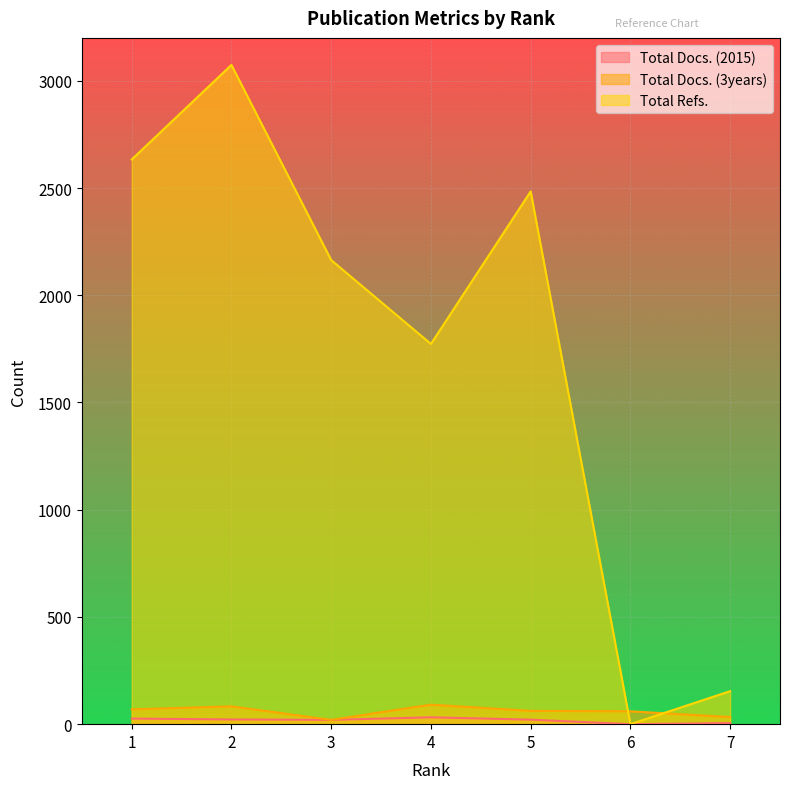

How many values in Total Refs. are above zero?

6